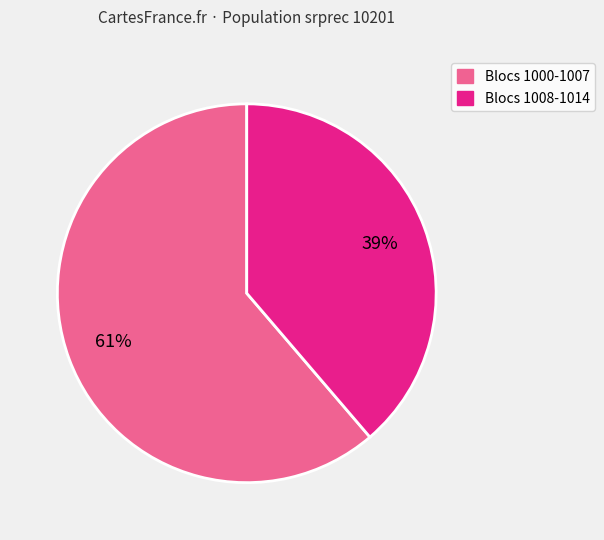

To the nearest percent, what is the average slice percentage?

50%